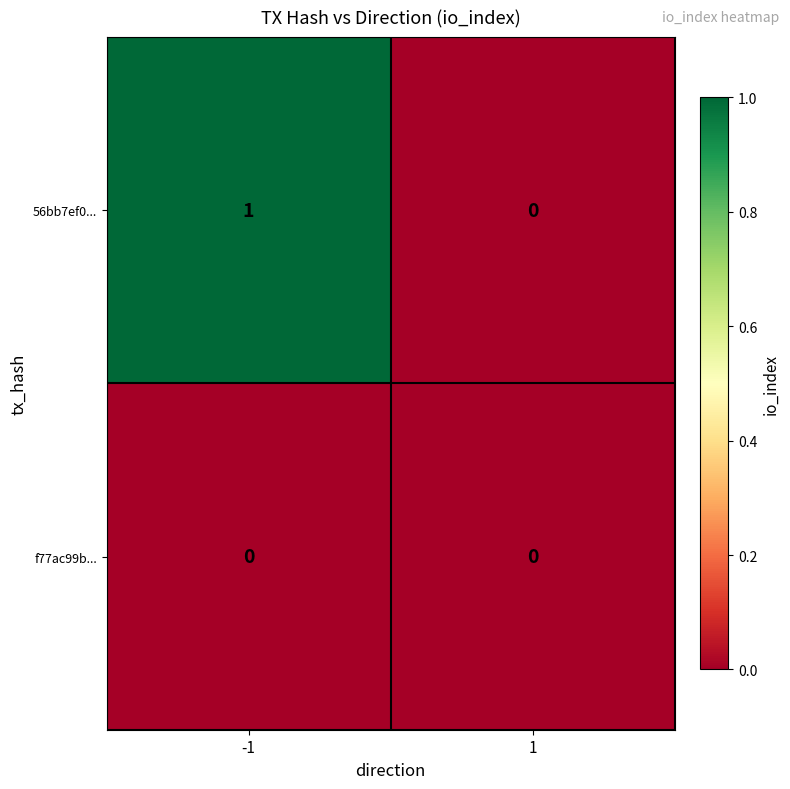

Rank the series by their average value, from highest to lowest.

56bb7ef0..., f77ac99b...